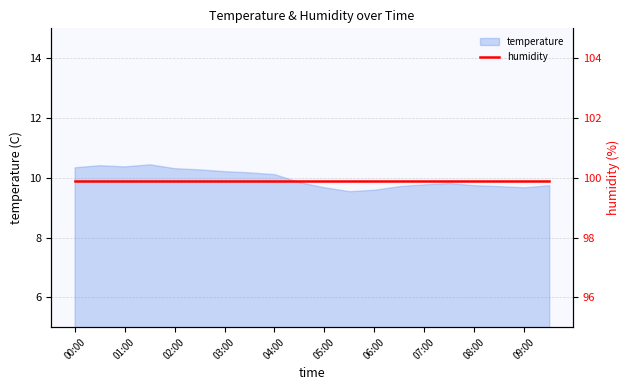

Rank the categories by value from lowest to highest.

05:30, 06:00, 05:00, 09:00, 06:30, 08:30, 08:00, 09:30, 07:00, 07:30, 04:30, 04:00, 03:30, 03:00, 02:30, 02:00, 00:00, 01:00, 00:30, 01:30